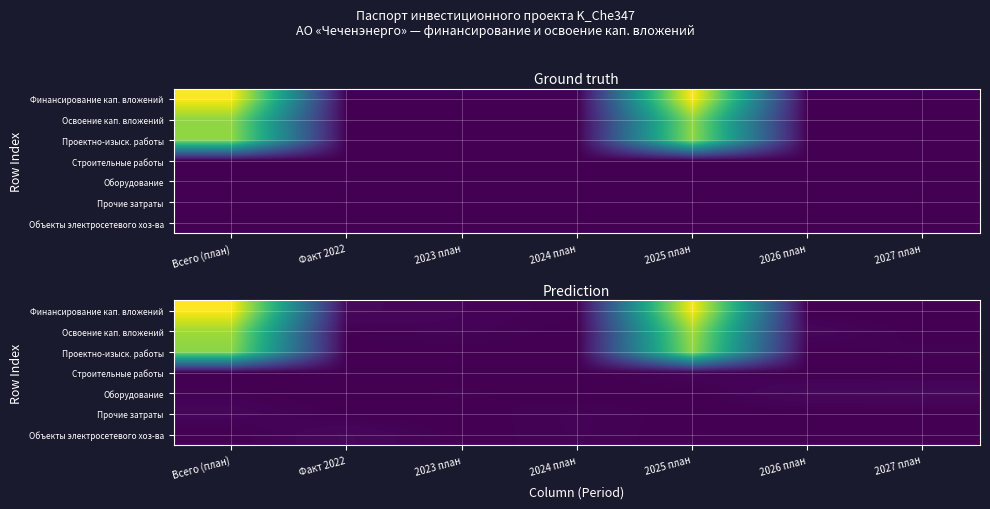

At which label does Оборудование reach its minimum?

Факт 2022